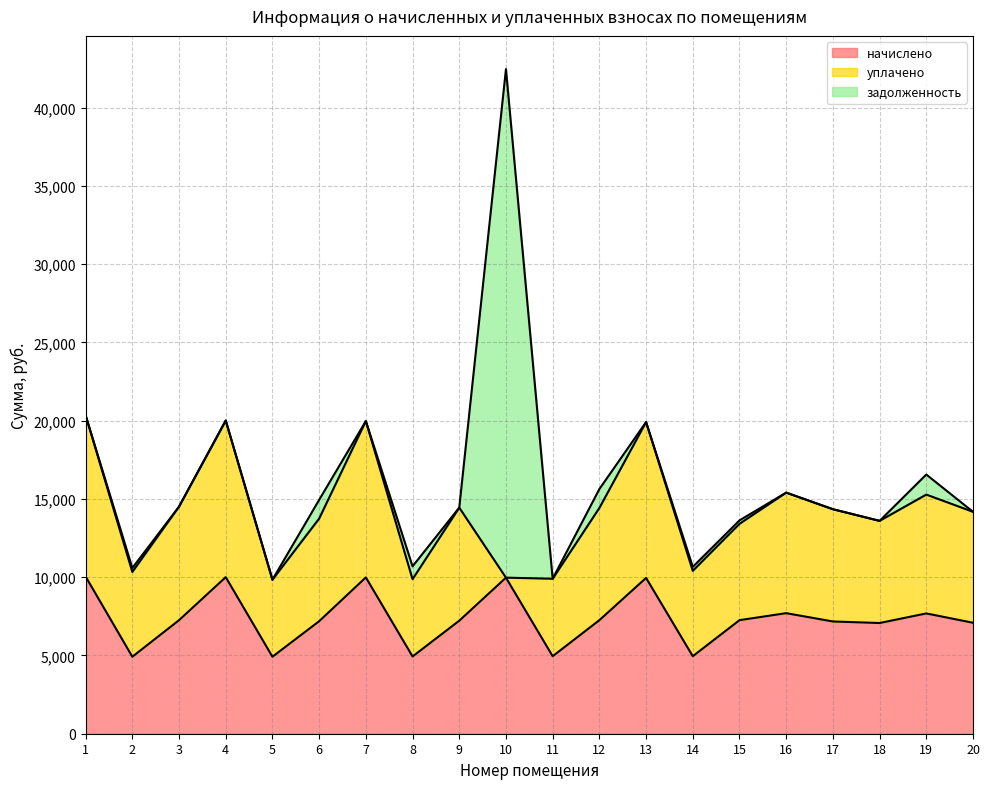

What is the sum of all уплачено values?

136325.6